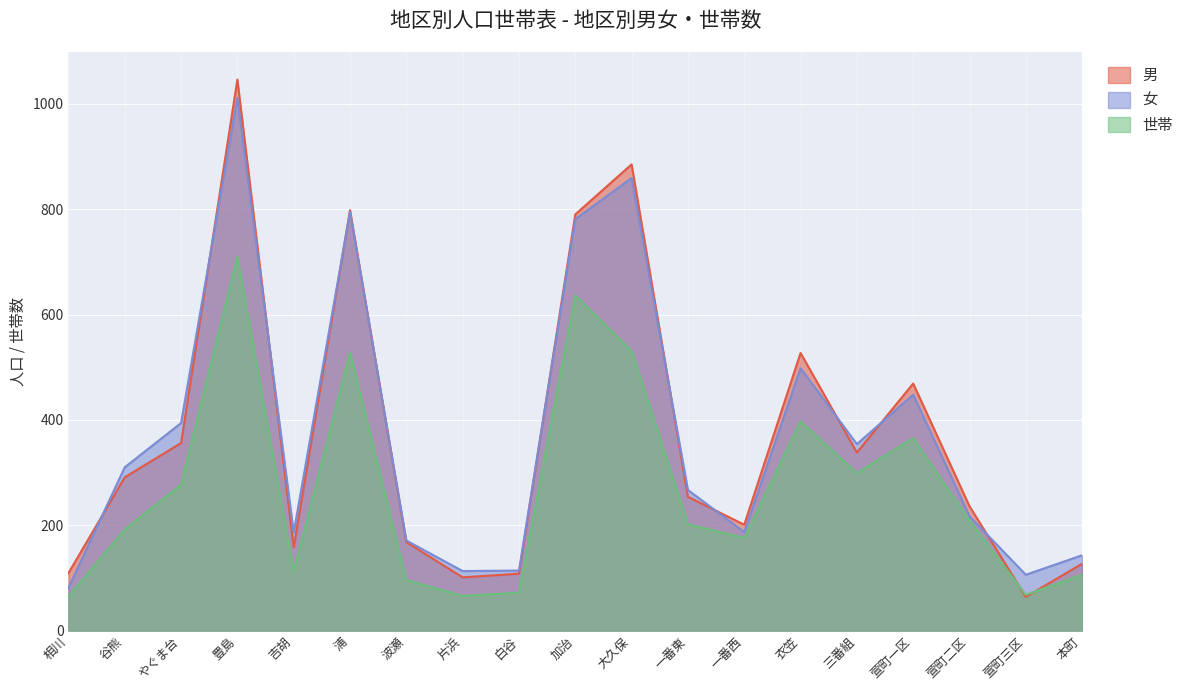

What is the value of the 世帯 point at the 10th from the left?

636